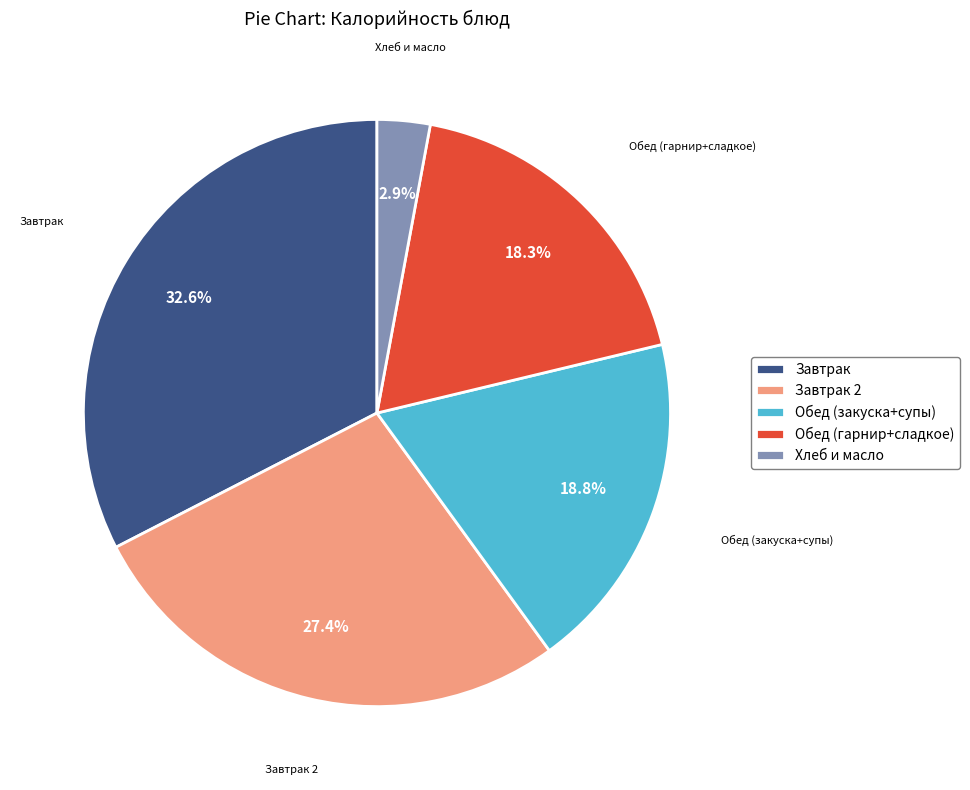

Is the sum of Обед (закуска+супы) and Обед (гарнир+сладкое) greater than half?

No